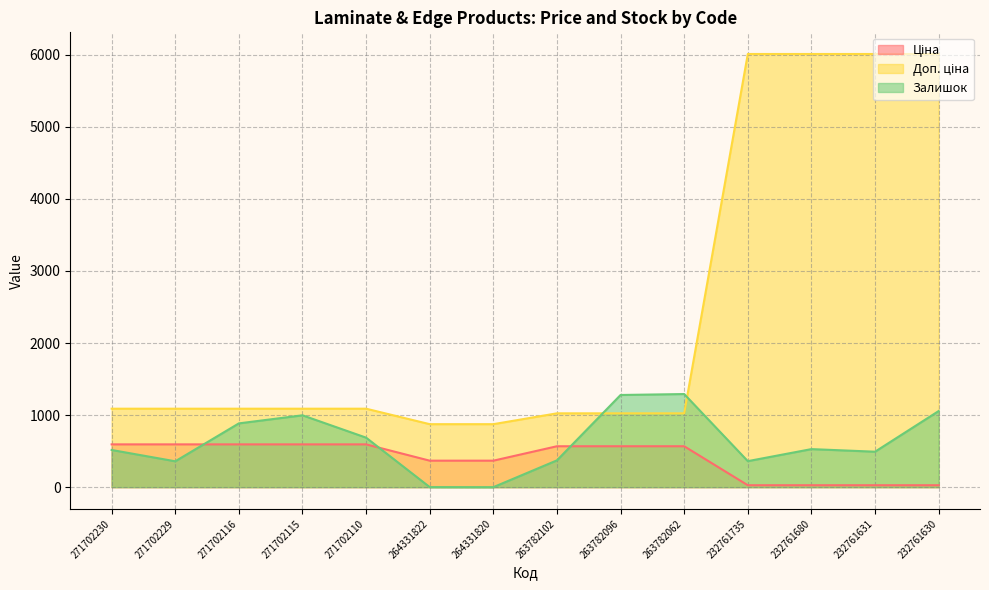

Between 271702229 and 232761631, which series saw the biggest shift?

Доп. ціна